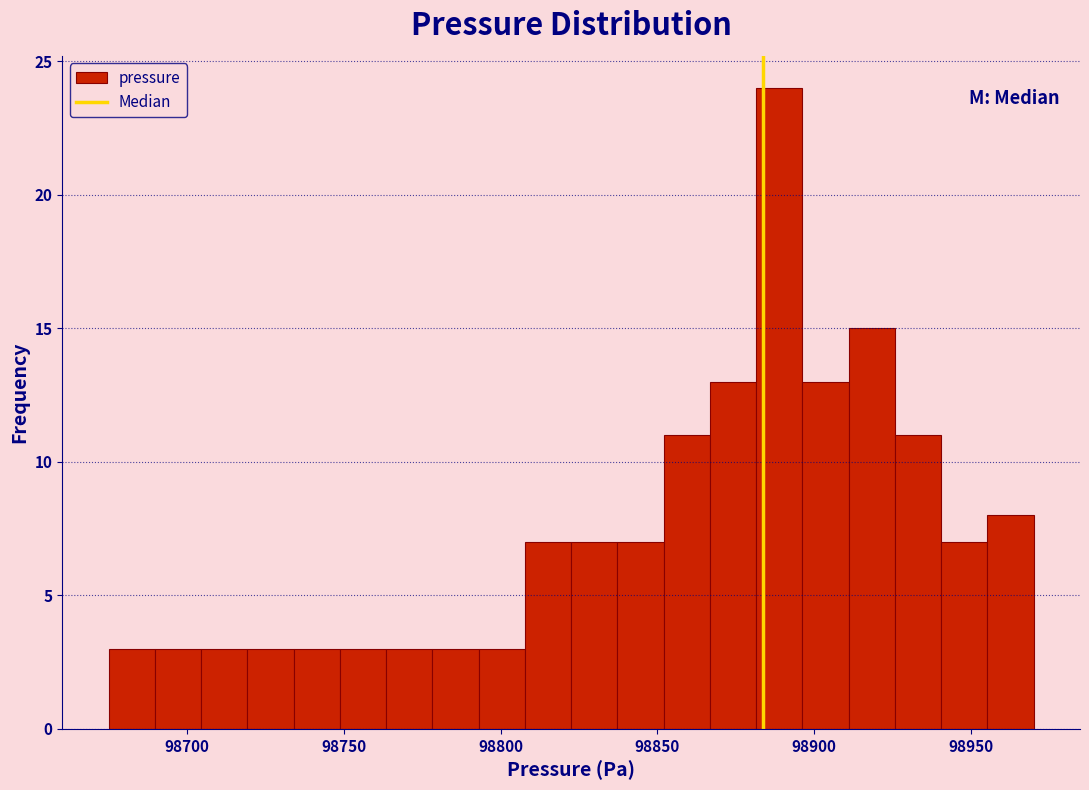

Read against the x-axis, roughly where is the centre of the tallest bar?

98890